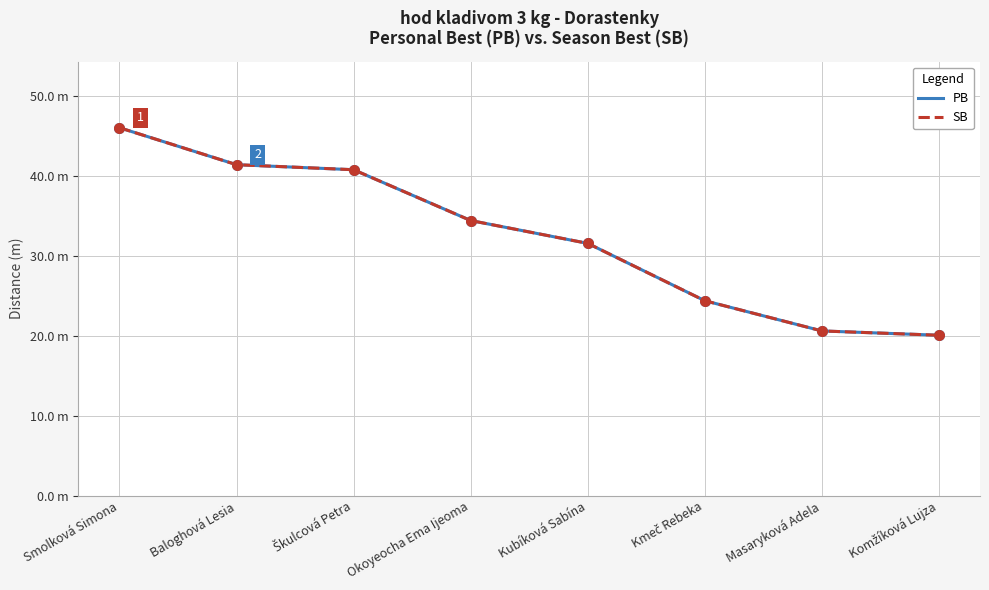

Which series has the largest total across all categories?

PB